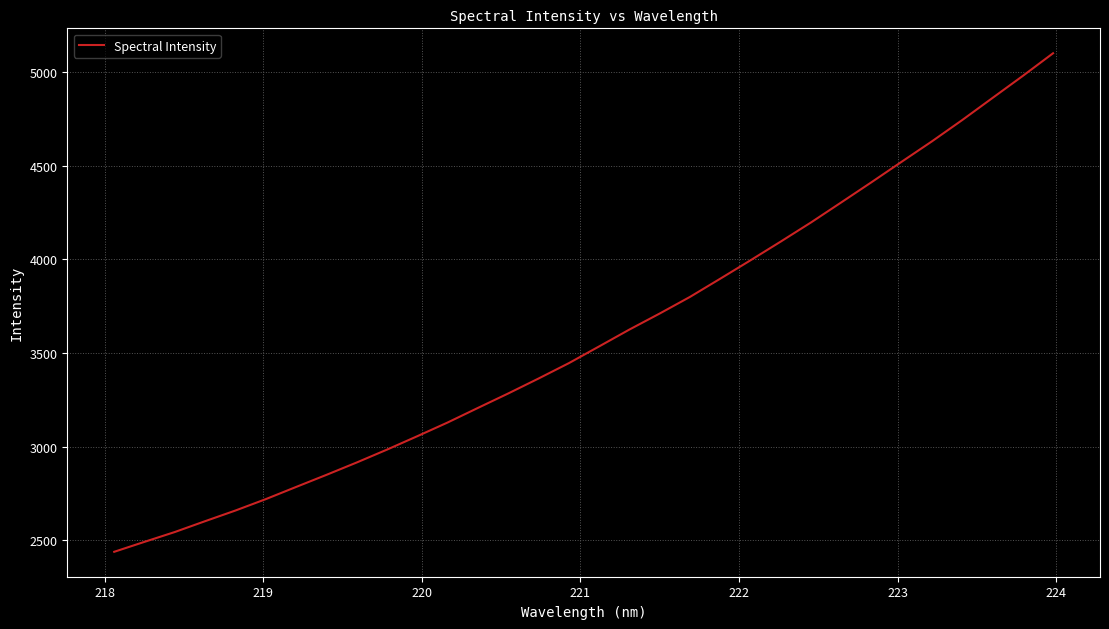

What is the difference between the maximum and minimum values?

2662.5